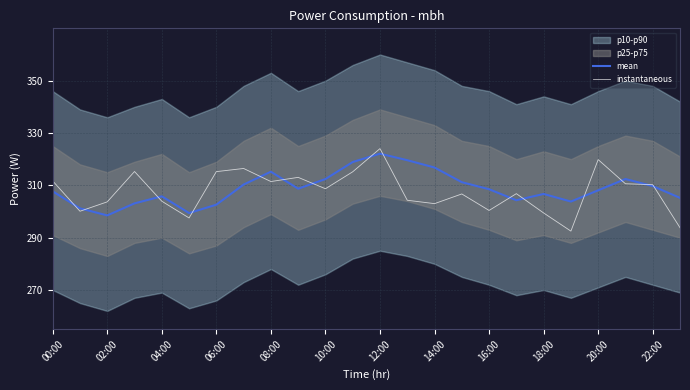

Read the mean value at 00:00.

307.7